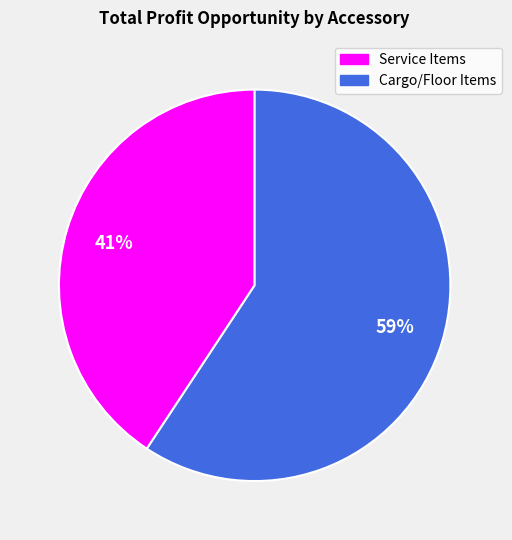

Is there any slice that represents more than half of the pie?

Yes